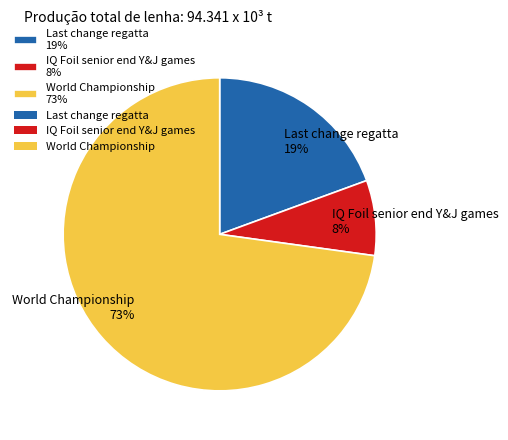

What percentage is the World Championship 73% slice, to the nearest percent?

73%